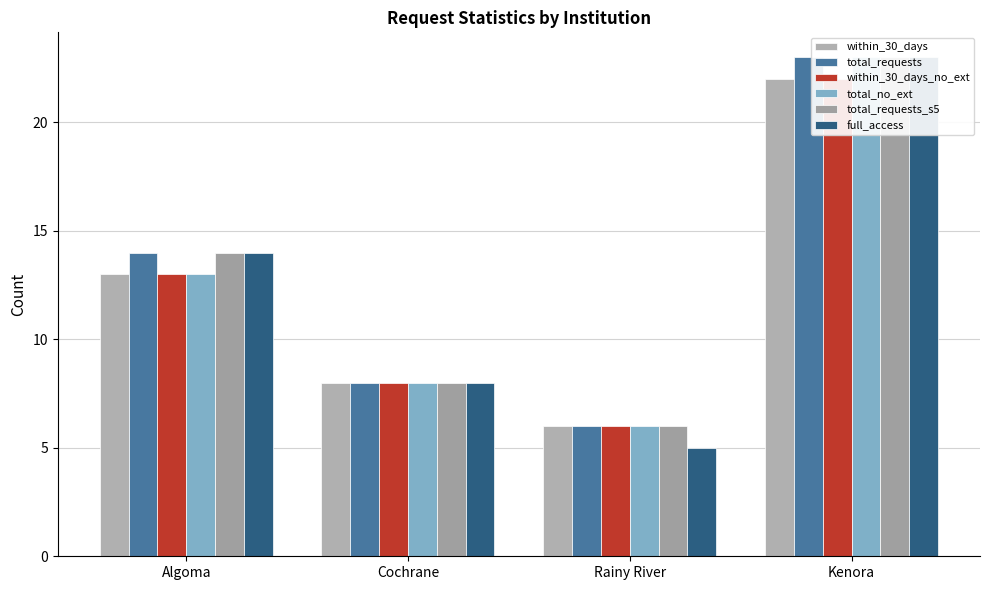

List the labels in order of within_30_days value, smallest first.

Rainy River, Cochrane, Algoma, Kenora